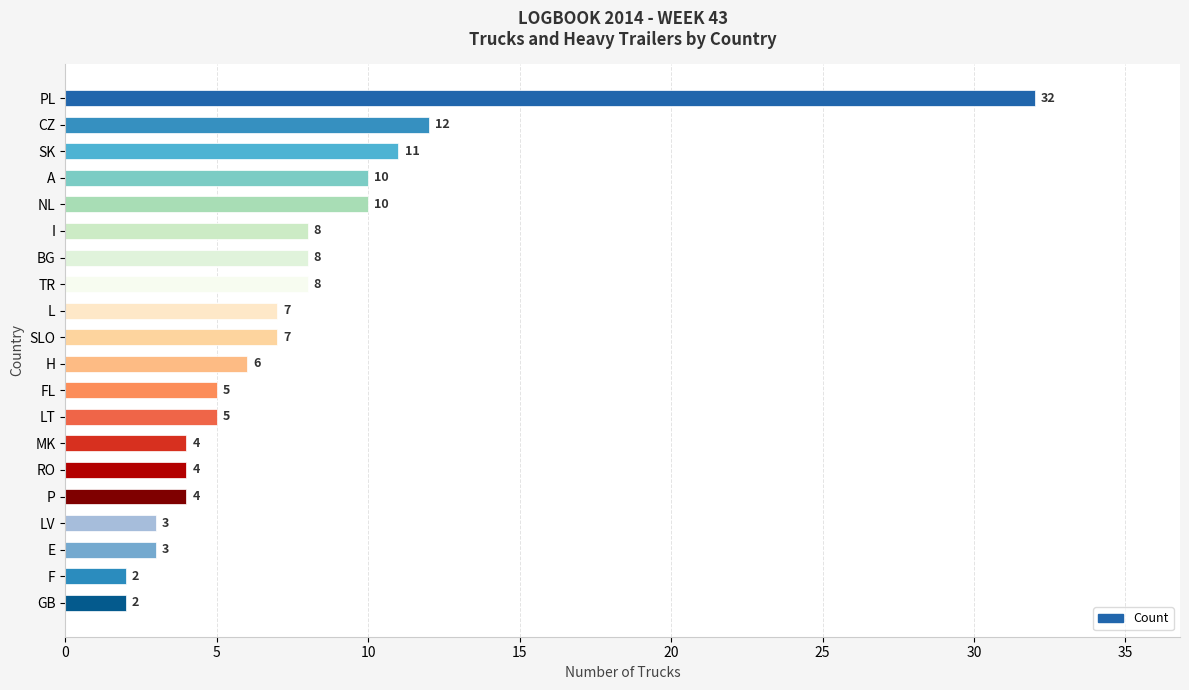

Reading bottom to top, list all the values displayed in this chart.

GB=2	F=2	E=3	LV=3	P=4	RO=4	MK=4	LT=5	FL=5	H=6	SLO=7	L=7	TR=8	BG=8	I=8	NL=10	A=10	SK=11	CZ=12	PL=32